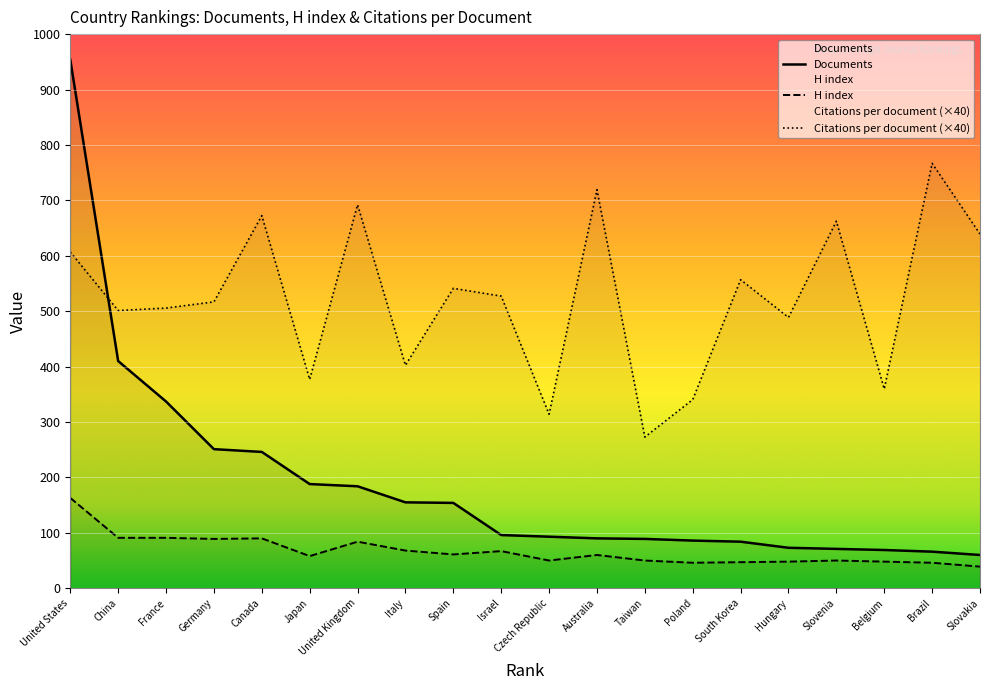

Read the Citations per document value at South Korea.

556.8